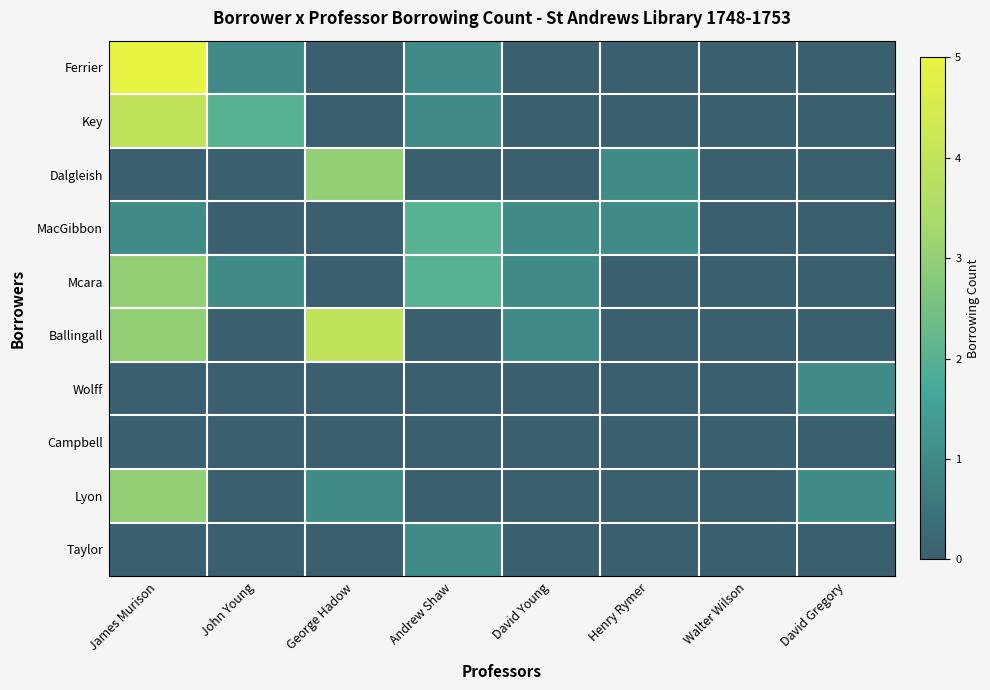

List the labels in order of Mcara value, smallest first.

George Hadow, Henry Rymer, Walter Wilson, David Gregory, John Young, David Young, Andrew Shaw, James Murison